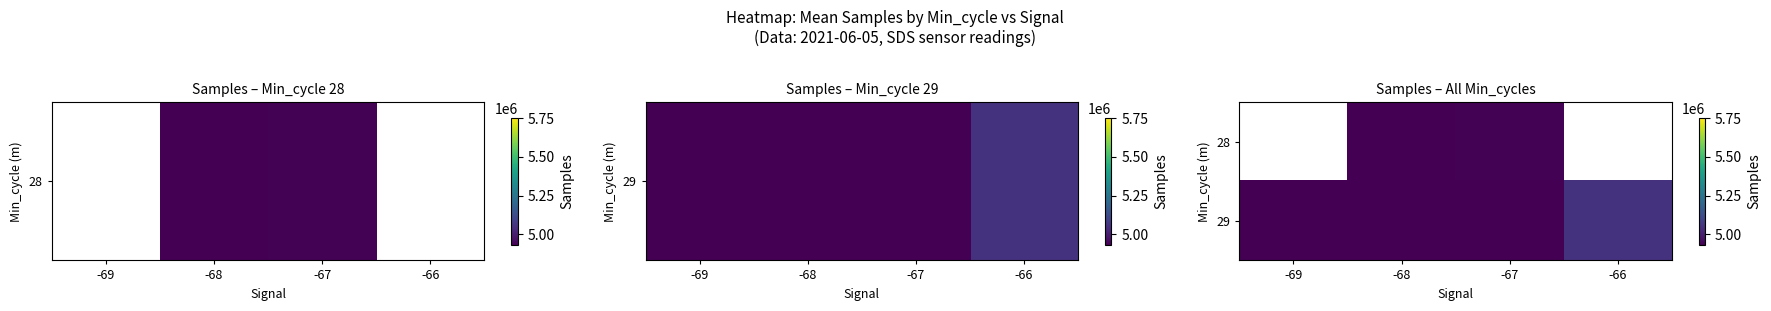

What is the greatest value displayed?

5052027.6